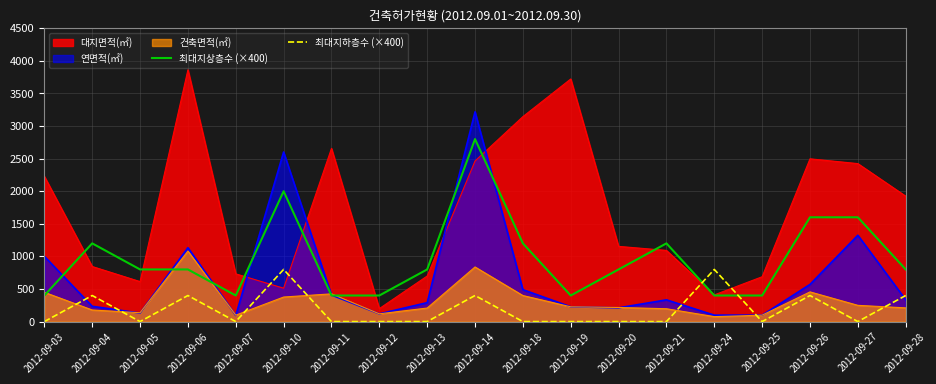

List the series in order of their peak value, lowest first.

최대지하층수 (×400), 건축면적(㎡), 최대지상층수 (×400), 연면적(㎡), 대지면적(㎡)